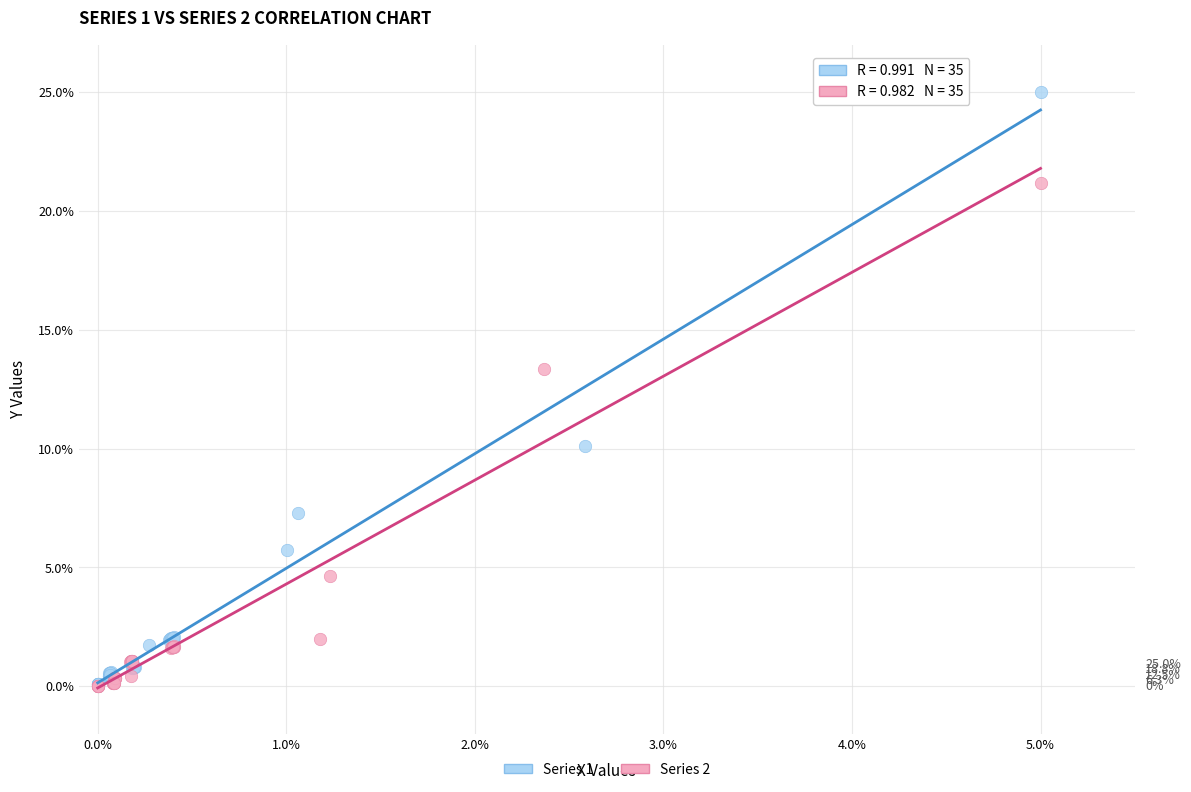

Which series has the widest spread of Y values?

Series 1